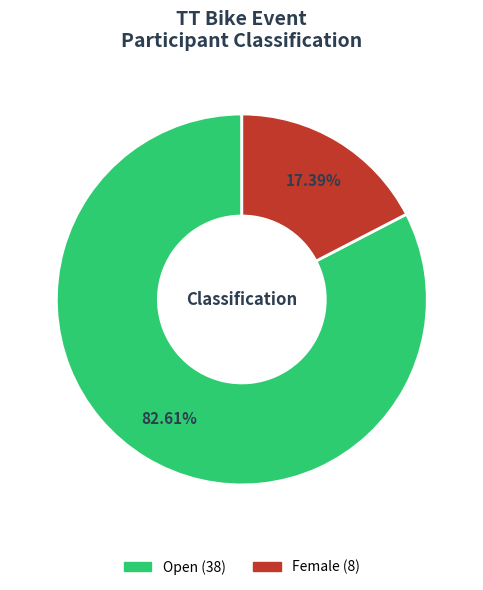

What percentage is NOT represented by Female?

82.6%